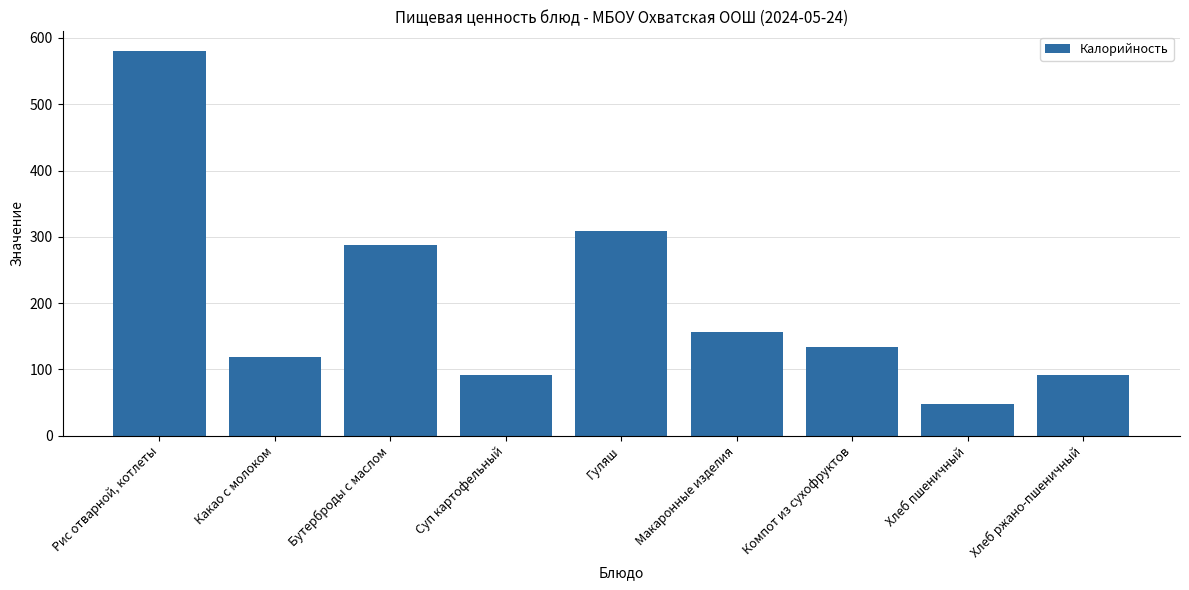

List the labels in order of value, largest first.

Рис отварной, котлеты, Гуляш, Бутерброды с маслом, Макаронные изделия, Компот из сухофруктов, Какао с молоком, Хлеб ржано-пшеничный, Суп картофельный, Хлеб пшеничный